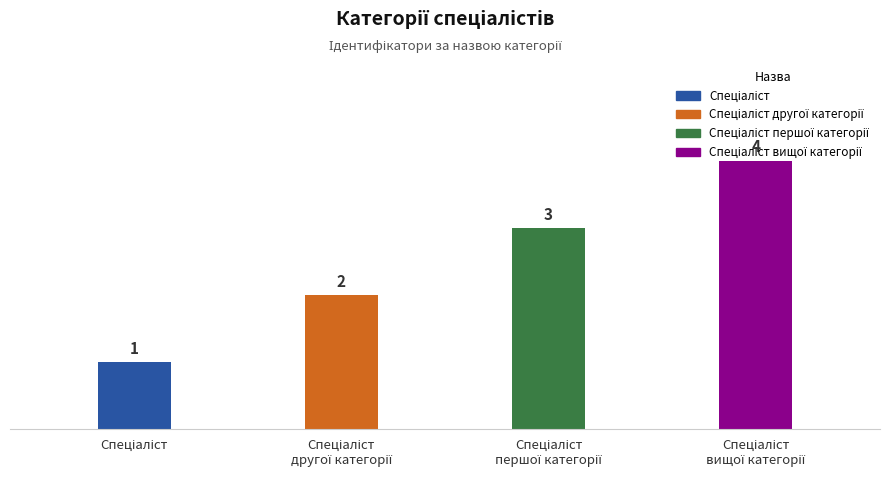

How many data points does each series have?

4